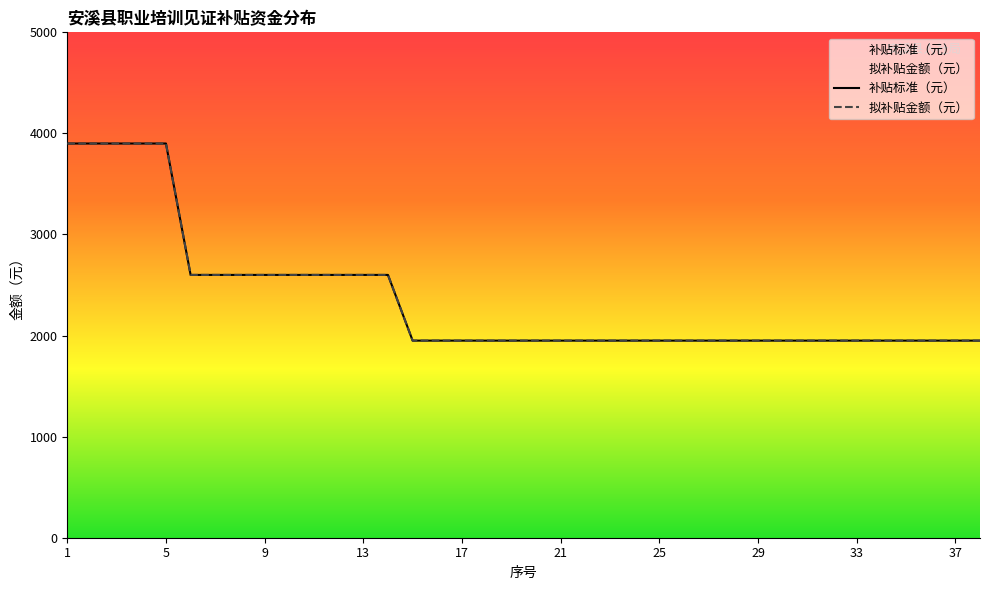

Does the chart have visible grid lines?

No